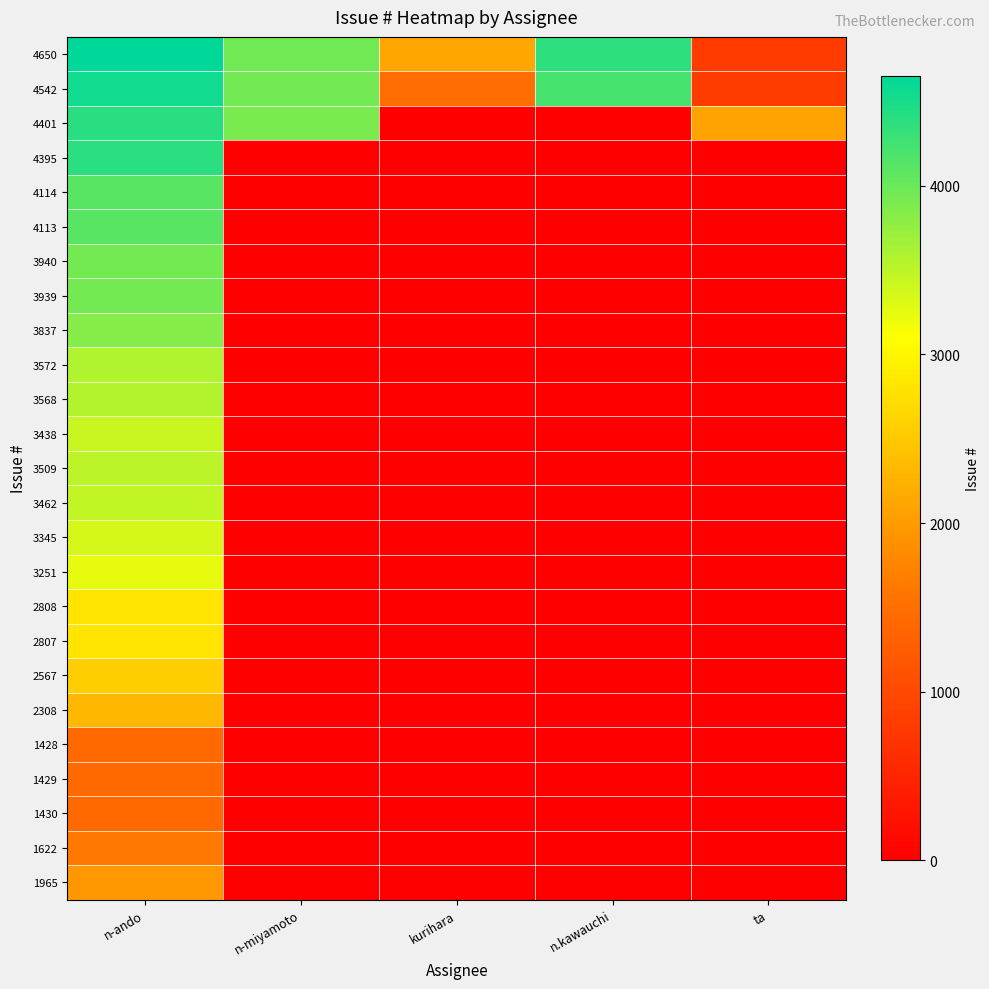

Reading left to right, what are all the values shown in this chart?

4650: n-ando=4650	n-miyamoto=3962	kurihara=2143	n.kawauchi=4368	ta=817
4542: n-ando=4542	n-miyamoto=3944	kurihara=1472	n.kawauchi=4219	ta=818
4401: n-ando=4401	n-miyamoto=3905	kurihara=0	n.kawauchi=0	ta=2084
4395: n-ando=4395	n-miyamoto=0	kurihara=0	n.kawauchi=0	ta=0
4114: n-ando=4114	n-miyamoto=0	kurihara=0	n.kawauchi=0	ta=0
4113: n-ando=4113	n-miyamoto=0	kurihara=0	n.kawauchi=0	ta=0
3940: n-ando=3940	n-miyamoto=0	kurihara=0	n.kawauchi=0	ta=0
3939: n-ando=3939	n-miyamoto=0	kurihara=0	n.kawauchi=0	ta=0
3837: n-ando=3837	n-miyamoto=0	kurihara=0	n.kawauchi=0	ta=0
3572: n-ando=3572	n-miyamoto=0	kurihara=0	n.kawauchi=0	ta=0
3568: n-ando=3568	n-miyamoto=0	kurihara=0	n.kawauchi=0	ta=0
3438: n-ando=3438	n-miyamoto=0	kurihara=0	n.kawauchi=0	ta=0
3509: n-ando=3509	n-miyamoto=0	kurihara=0	n.kawauchi=0	ta=0
3462: n-ando=3462	n-miyamoto=0	kurihara=0	n.kawauchi=0	ta=0
3345: n-ando=3345	n-miyamoto=0	kurihara=0	n.kawauchi=0	ta=0
3251: n-ando=3251	n-miyamoto=0	kurihara=0	n.kawauchi=0	ta=0
2808: n-ando=2808	n-miyamoto=0	kurihara=0	n.kawauchi=0	ta=0
2807: n-ando=2807	n-miyamoto=0	kurihara=0	n.kawauchi=0	ta=0
2567: n-ando=2567	n-miyamoto=0	kurihara=0	n.kawauchi=0	ta=0
2308: n-ando=2308	n-miyamoto=0	kurihara=0	n.kawauchi=0	ta=0
1428: n-ando=1428	n-miyamoto=0	kurihara=0	n.kawauchi=0	ta=0
1429: n-ando=1429	n-miyamoto=0	kurihara=0	n.kawauchi=0	ta=0
1430: n-ando=1430	n-miyamoto=0	kurihara=0	n.kawauchi=0	ta=0
1622: n-ando=1622	n-miyamoto=0	kurihara=0	n.kawauchi=0	ta=0
1965: n-ando=1965	n-miyamoto=0	kurihara=0	n.kawauchi=0	ta=0